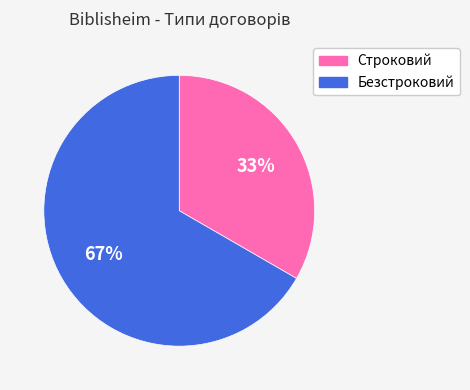

Which category has the smallest portion of the pie?

Строковий